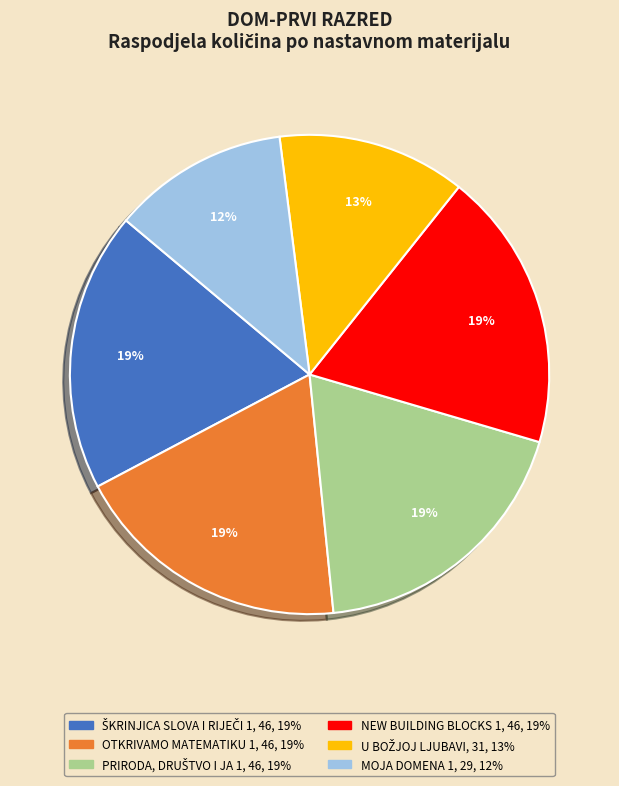

Which slice is the smallest?

MOJA DOMENA 1